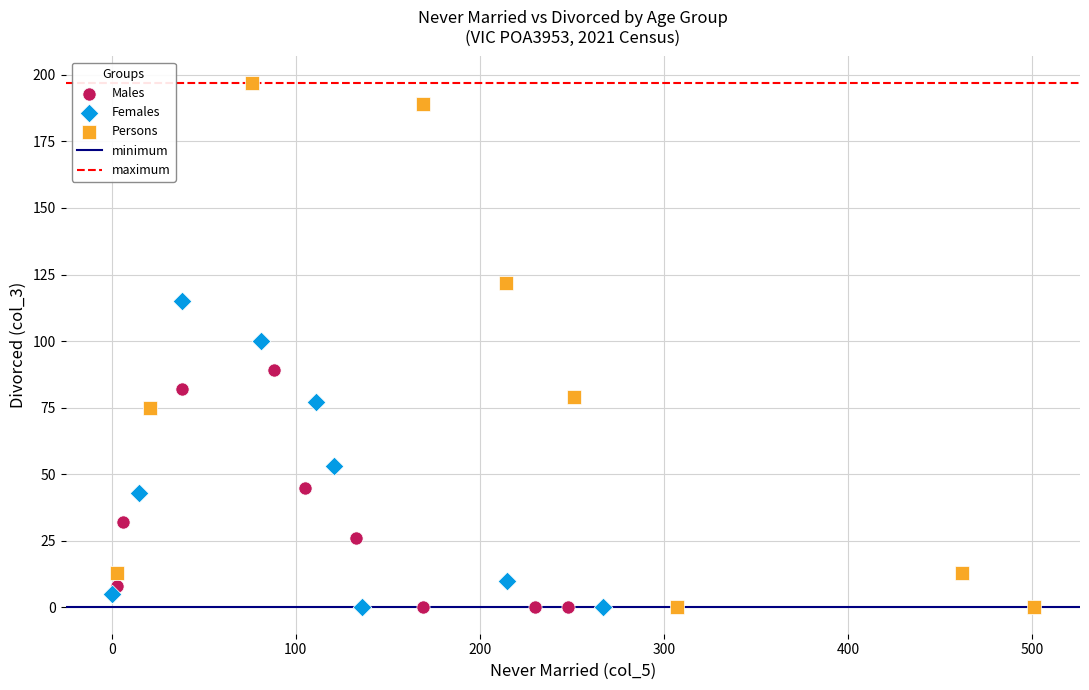

Which series contains the highest Y value?

Persons